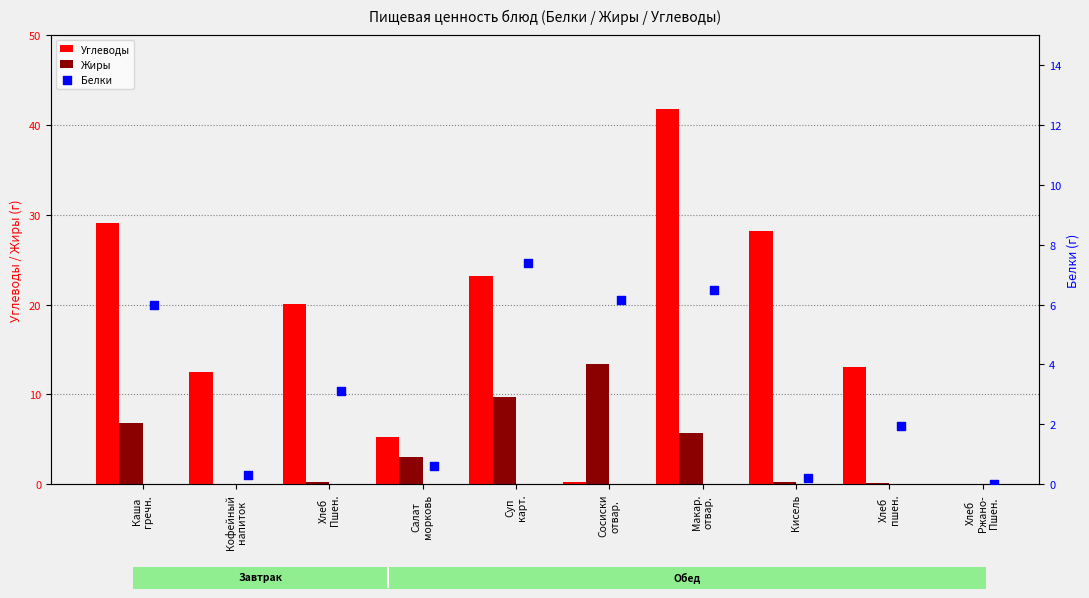

What are all the series names shown in the legend?

Углеводы, Жиры, Белки